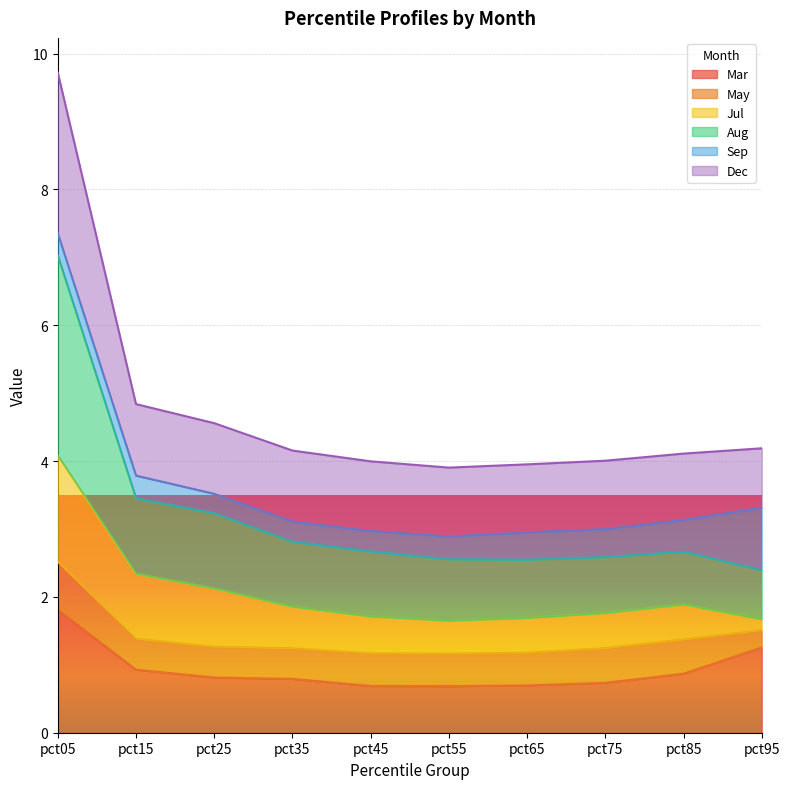

In Aug, how many points are higher than both neighbors (excluding endpoints)?

1